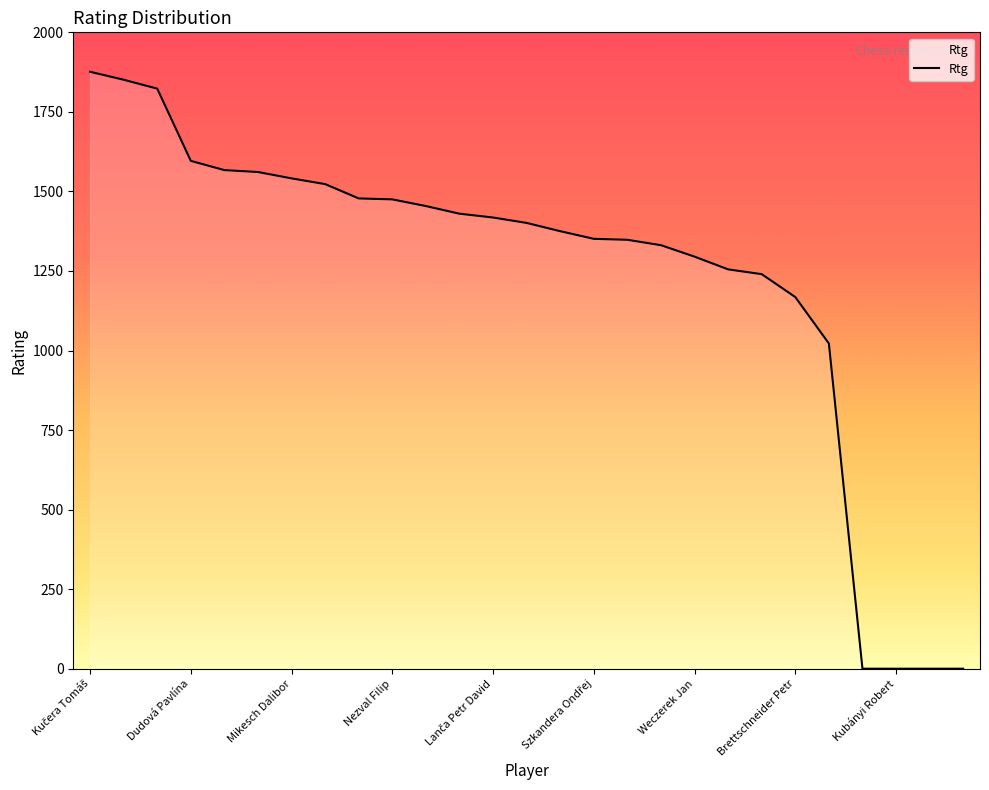

What is the difference between the maximum and minimum values?

1876